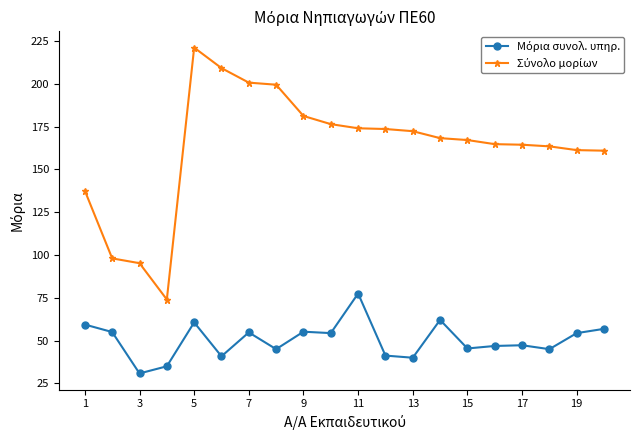

At how many categories does at least one series exceed 109?

17